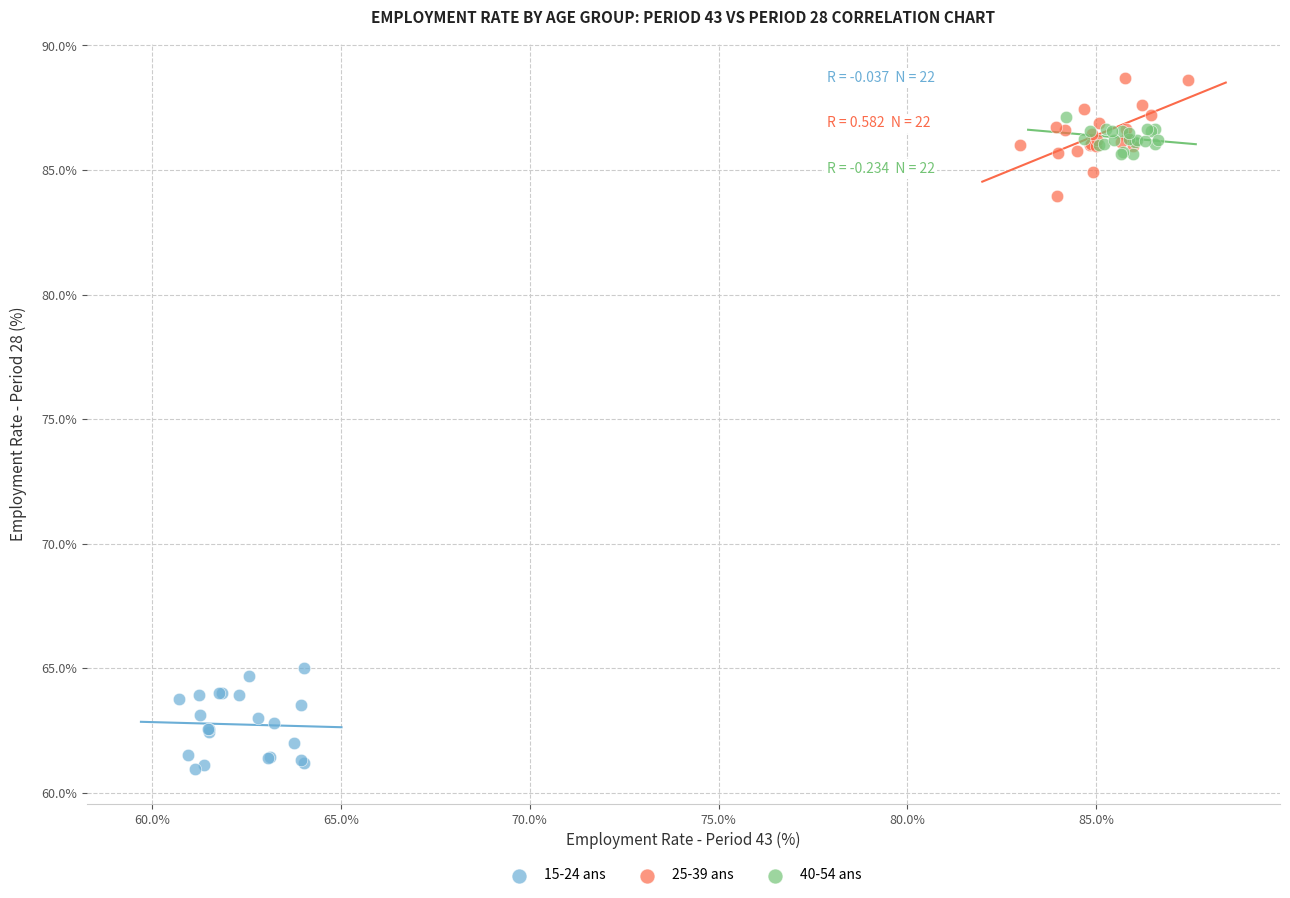

Which series reaches the maximum Y coordinate?

25-39 ans